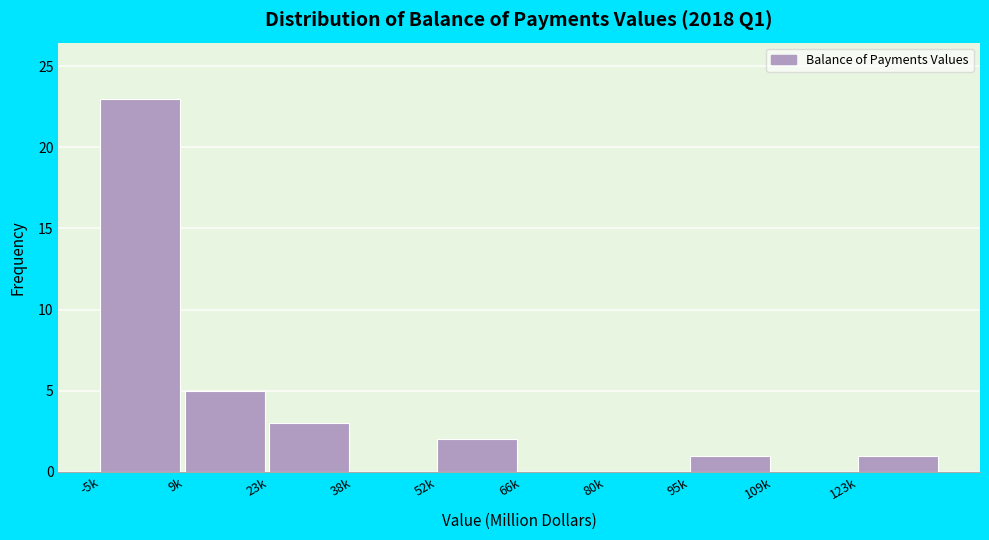

Reading right to left, extract all data points from this chart.

123k=1	109k=0	95k=1	80k=0	66k=0	52k=2	38k=0	23k=3	9k=5	-5k=23